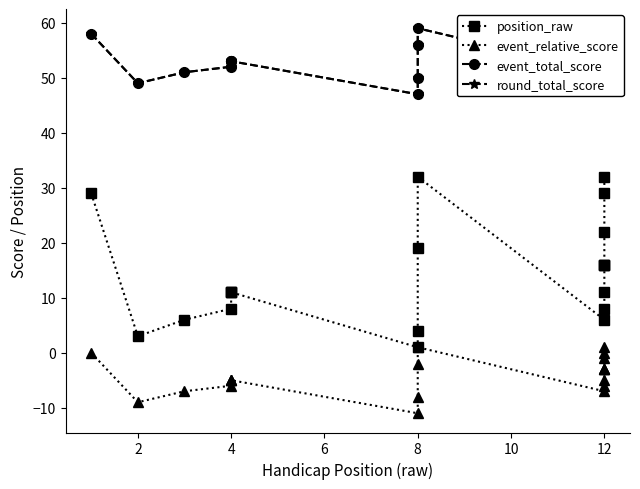

Reading left to right, list all the values displayed in this chart.

position_raw: 29	3	6	8	11	11	11	1	4	19	32	6	8	11	16	16	16	22	29	32
event_relative_score: 0	-9	-7	-6	-5	-5	-5	-11	-8	-2	1	-7	-6	-5	-3	-3	-3	-1	0	1
event_total_score: 58	49	51	52	53	53	53	47	50	56	59	51	52	53	55	55	55	57	58	59
round_total_score: 58	49	51	52	53	53	53	47	50	56	59	51	52	53	55	55	55	57	58	59